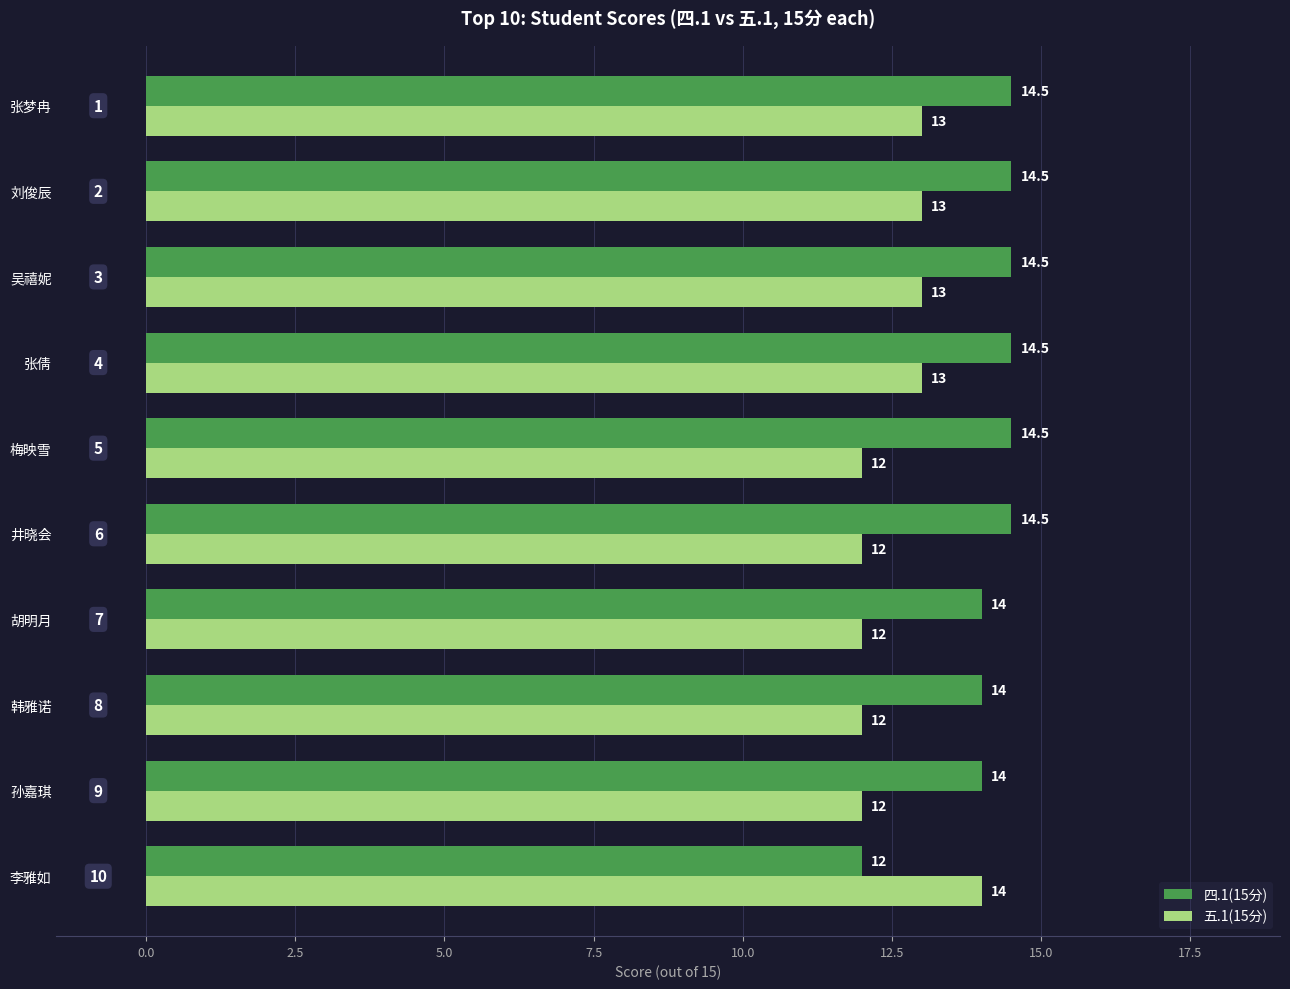

How many series are shown in this chart?

2